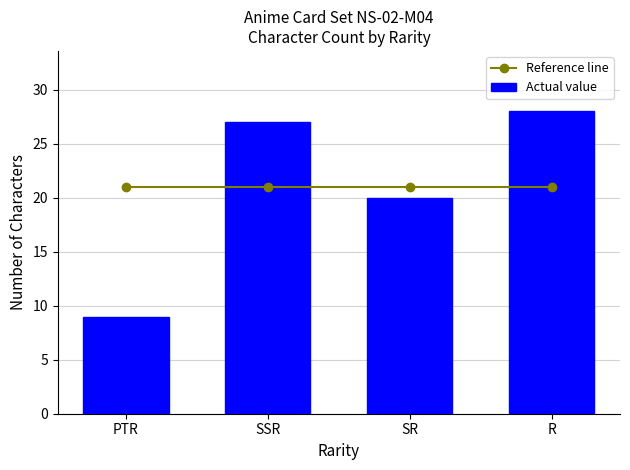

Rank the series by their maximum value, from highest to lowest.

Actual value, Reference line